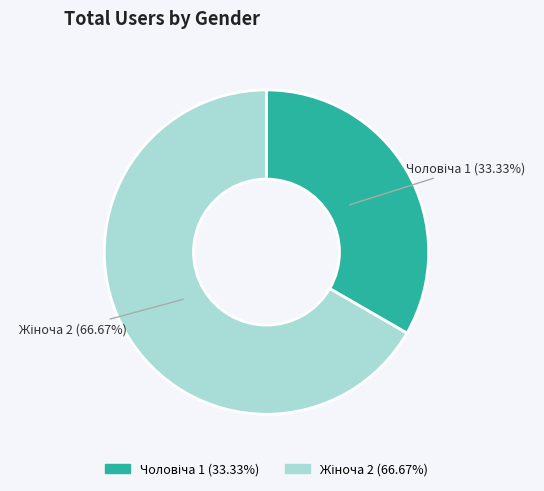

Is there any slice that represents more than half of the pie?

Yes